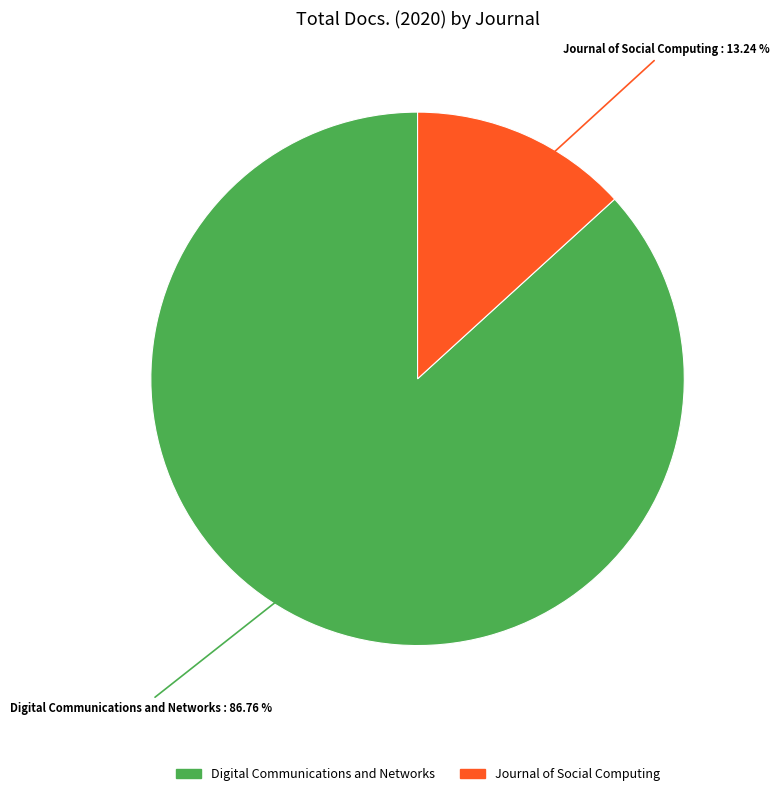

Which slice is the smallest?

Journal of Social Computing